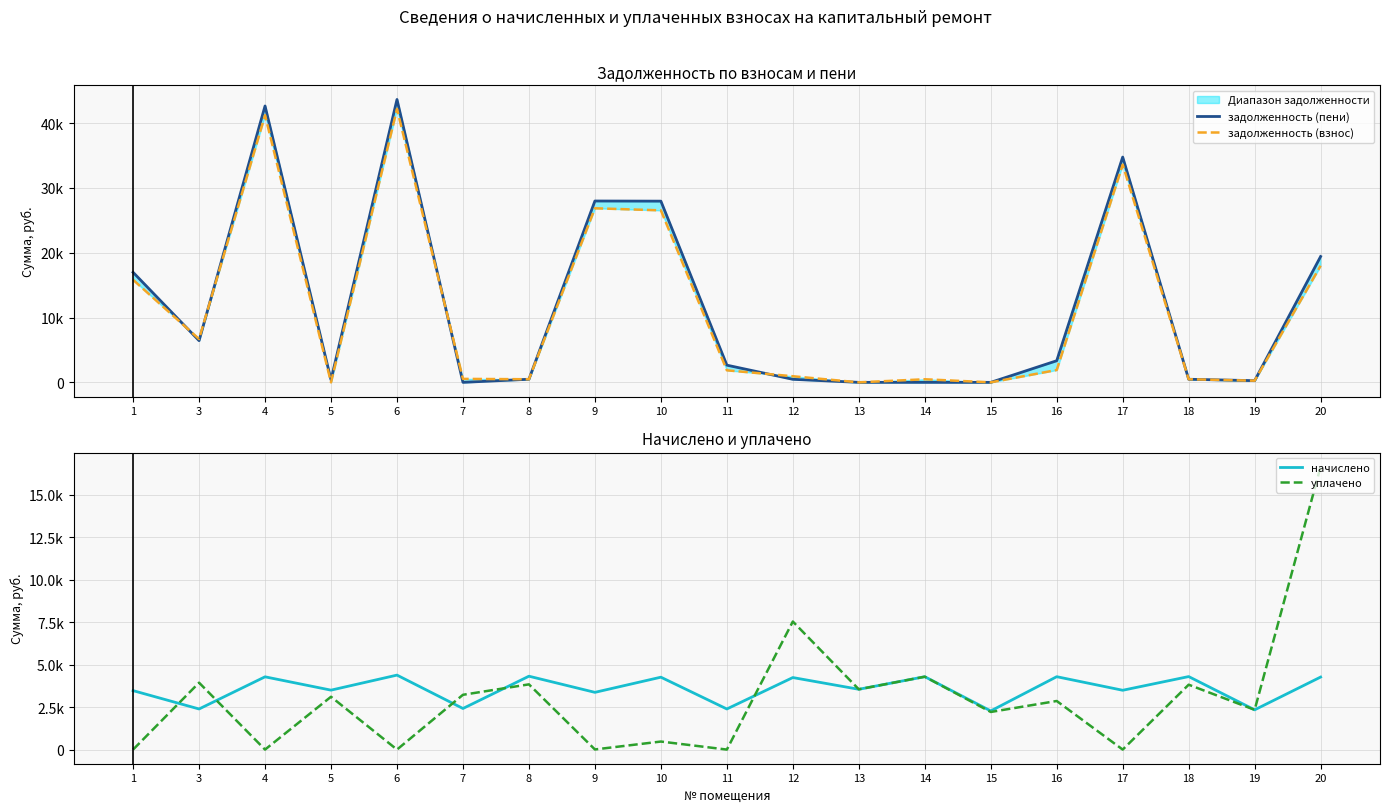

Rank the series at 3 from highest to lowest value.

задолженность (взнос), задолженность (пени), уплачено, начислено